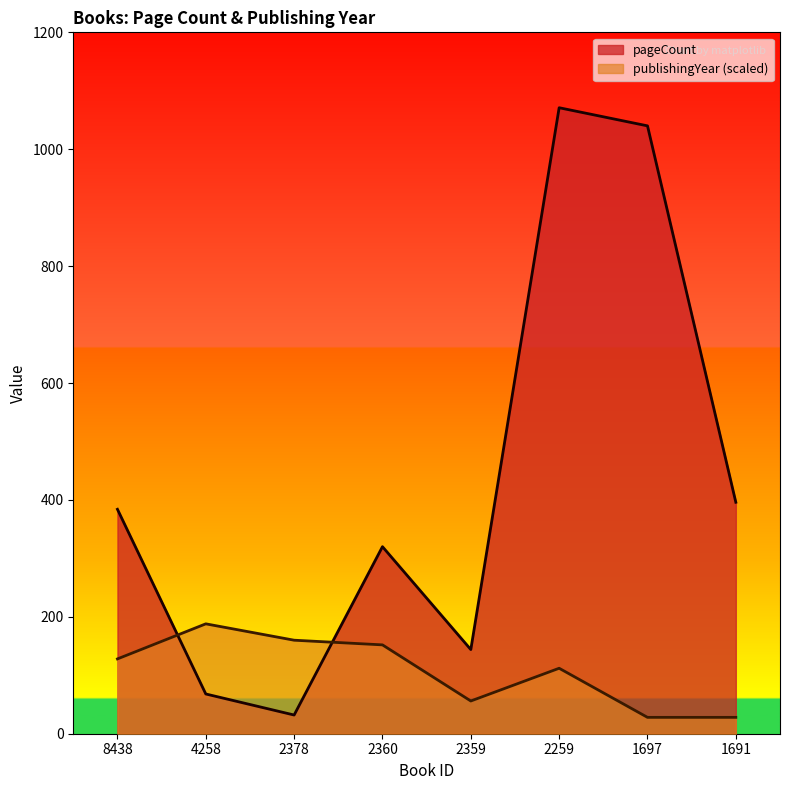

Between 8438 and 4258, which series saw the biggest shift?

pageCount